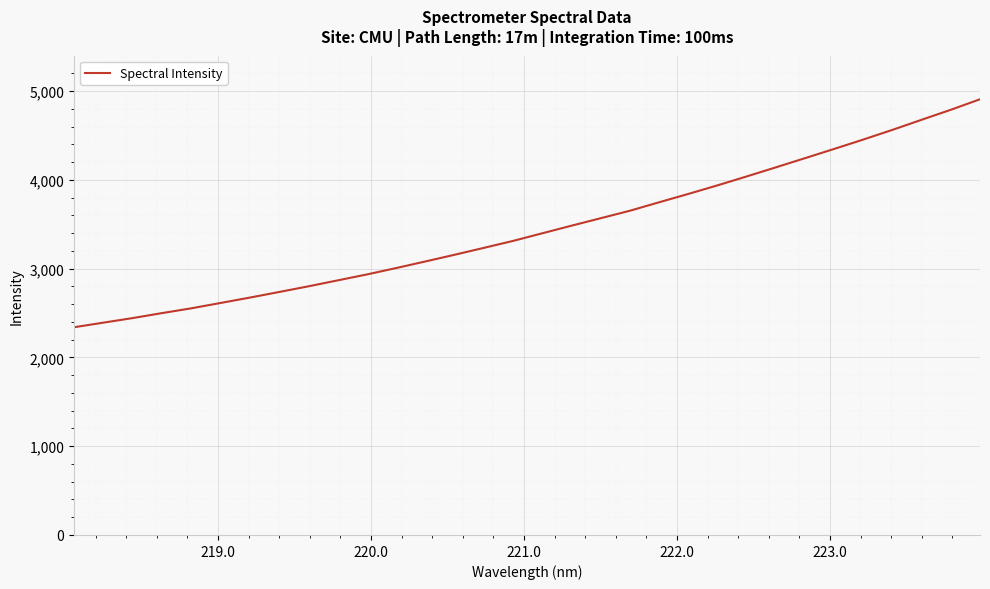

What is the difference between the maximum and minimum values?

2568.4